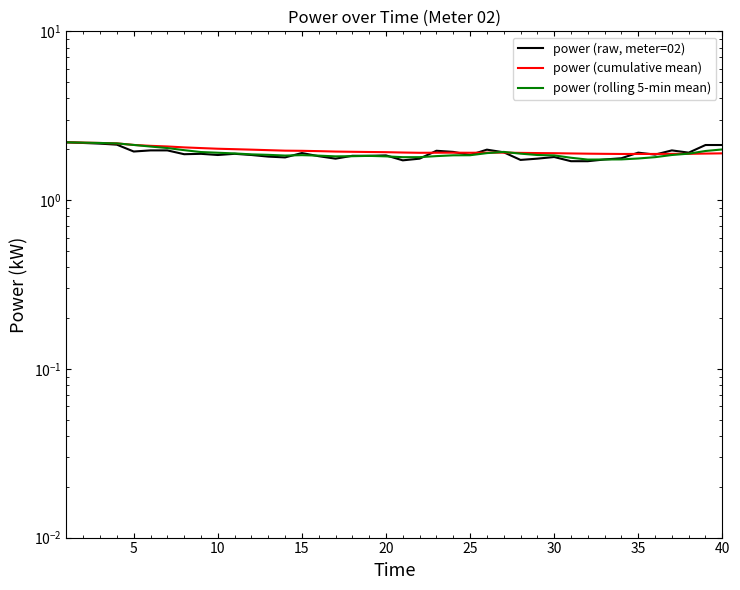

How many lines are shown in the chart?

3